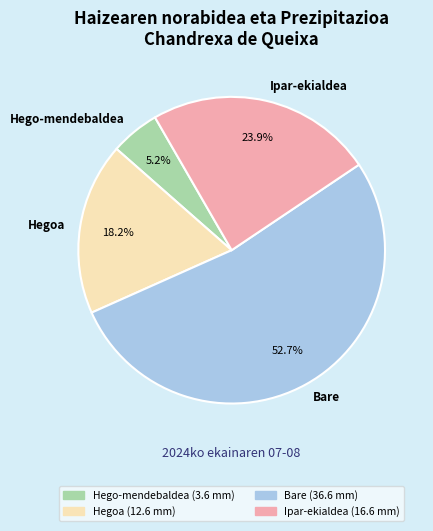

What is the smallest slice in the pie chart?

Hego-mendebaldea